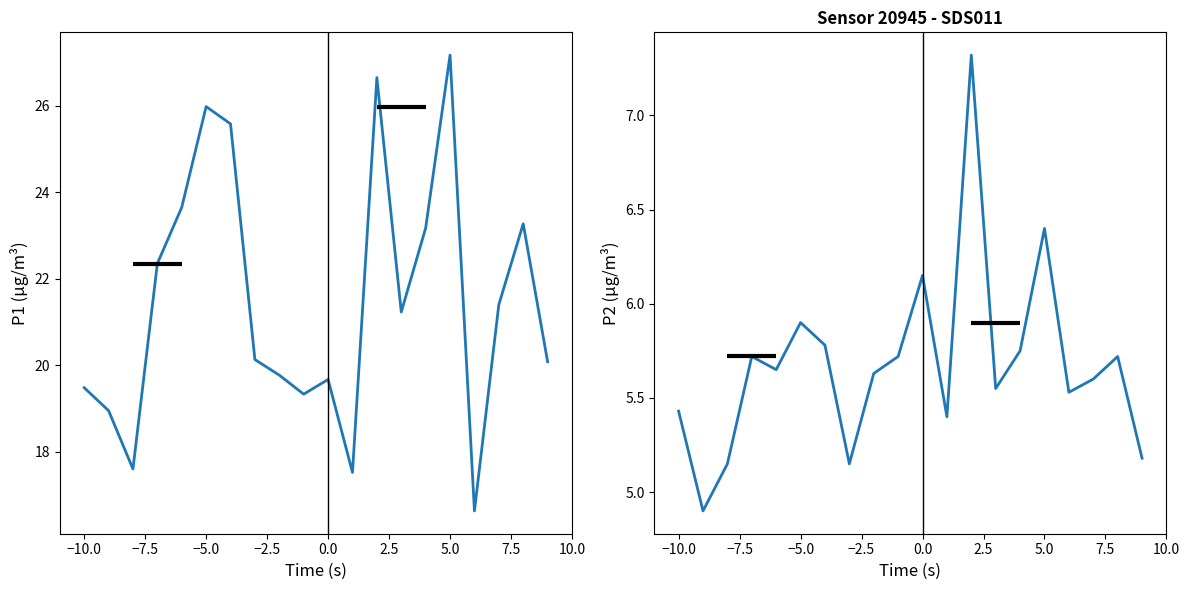

Count the number of categories in the chart.

20